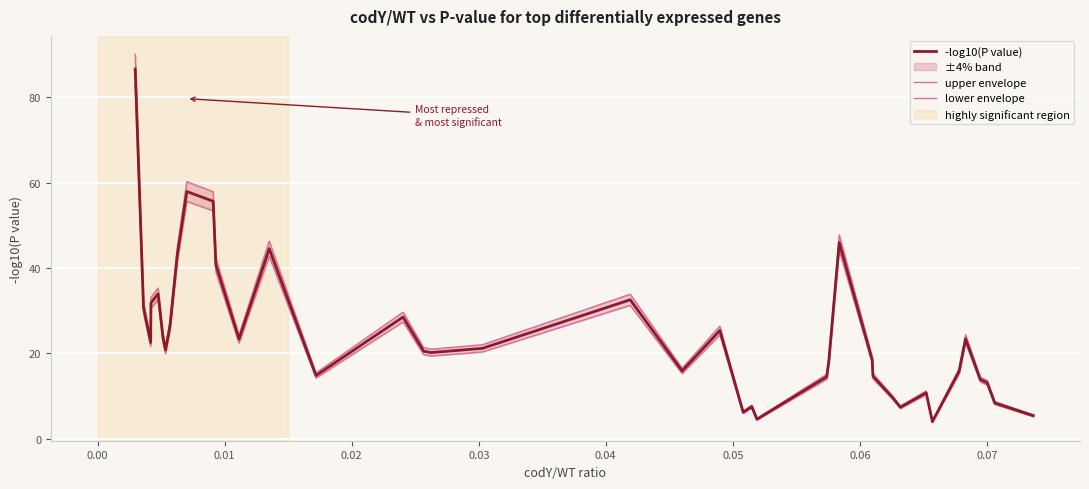

In -log10(P value), how many points are lower than both neighbors (excluding endpoints)?

10